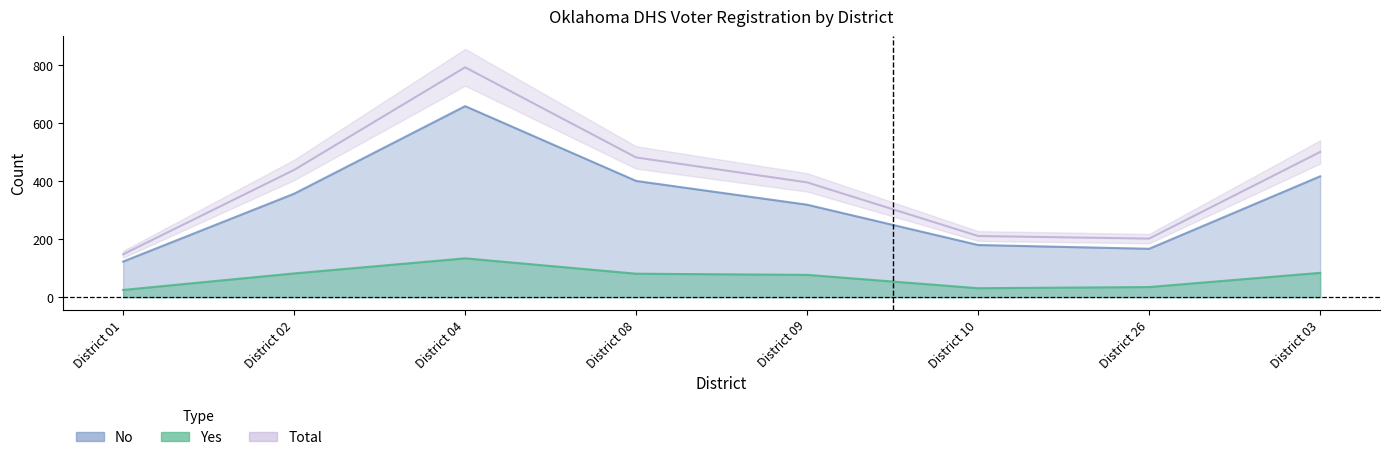

What is the label of the 3rd point from the right?

District 10